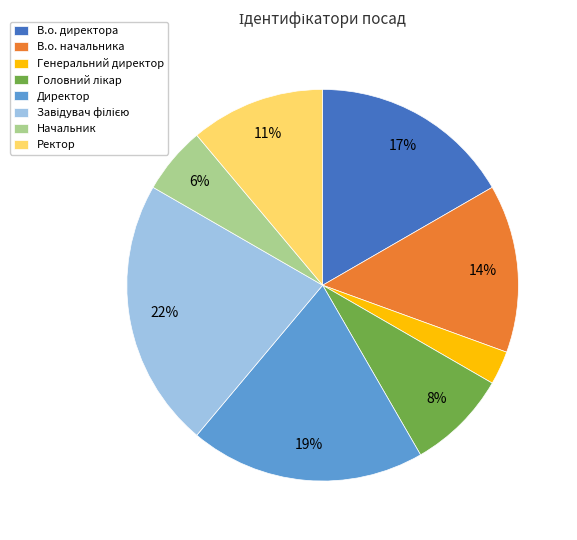

Does В.о. директора account for over 50% of the chart?

No